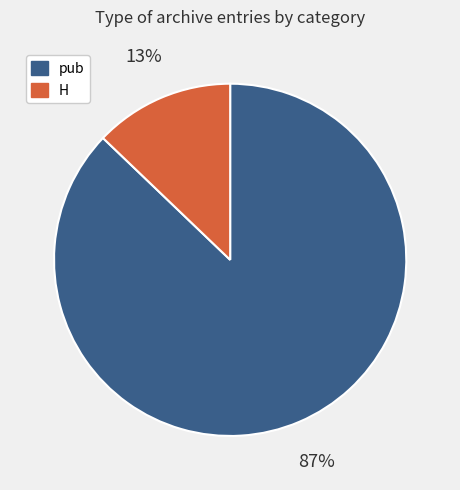

What is the majority slice?

pub